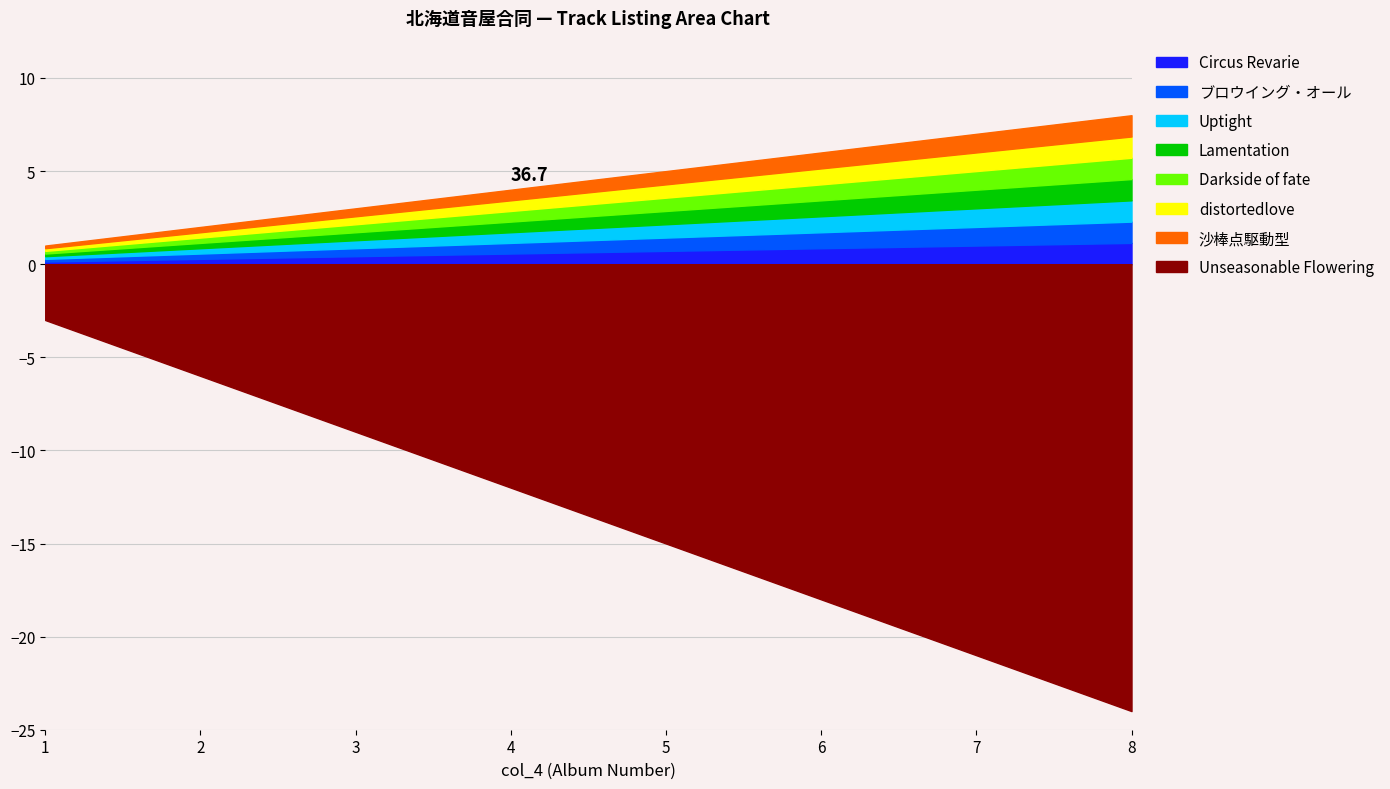

The chart shows a value of 5 at 4. True or false?

False